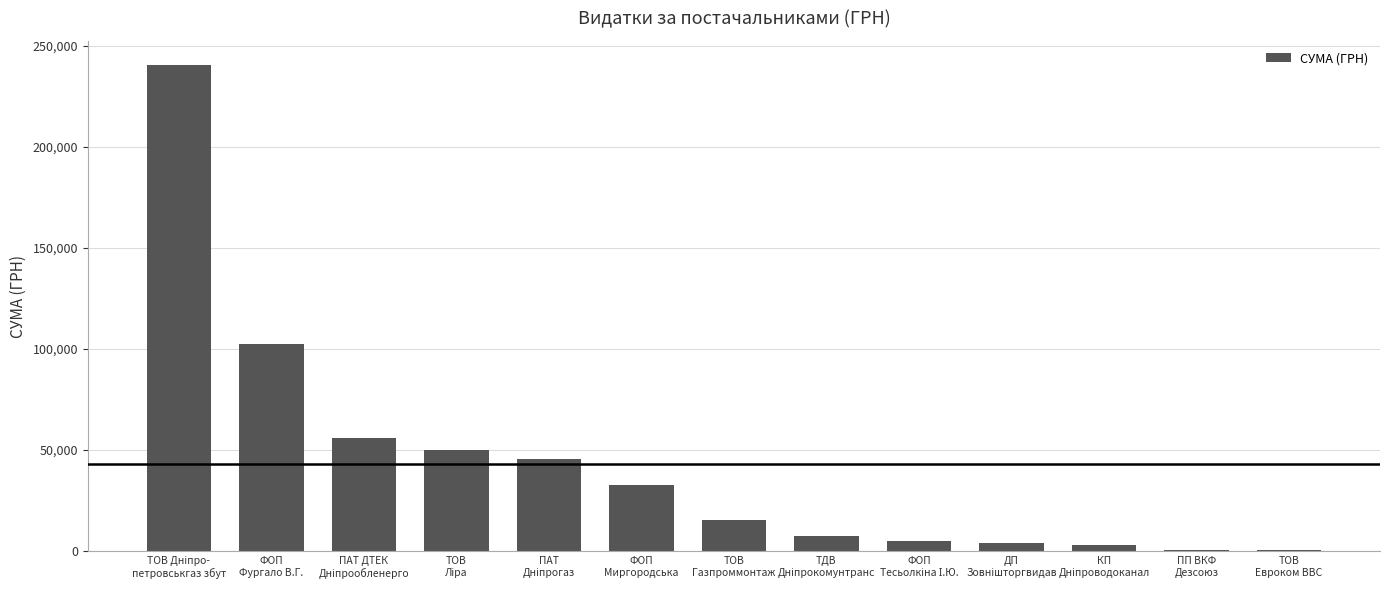

What is the sum of all values?

563110.9